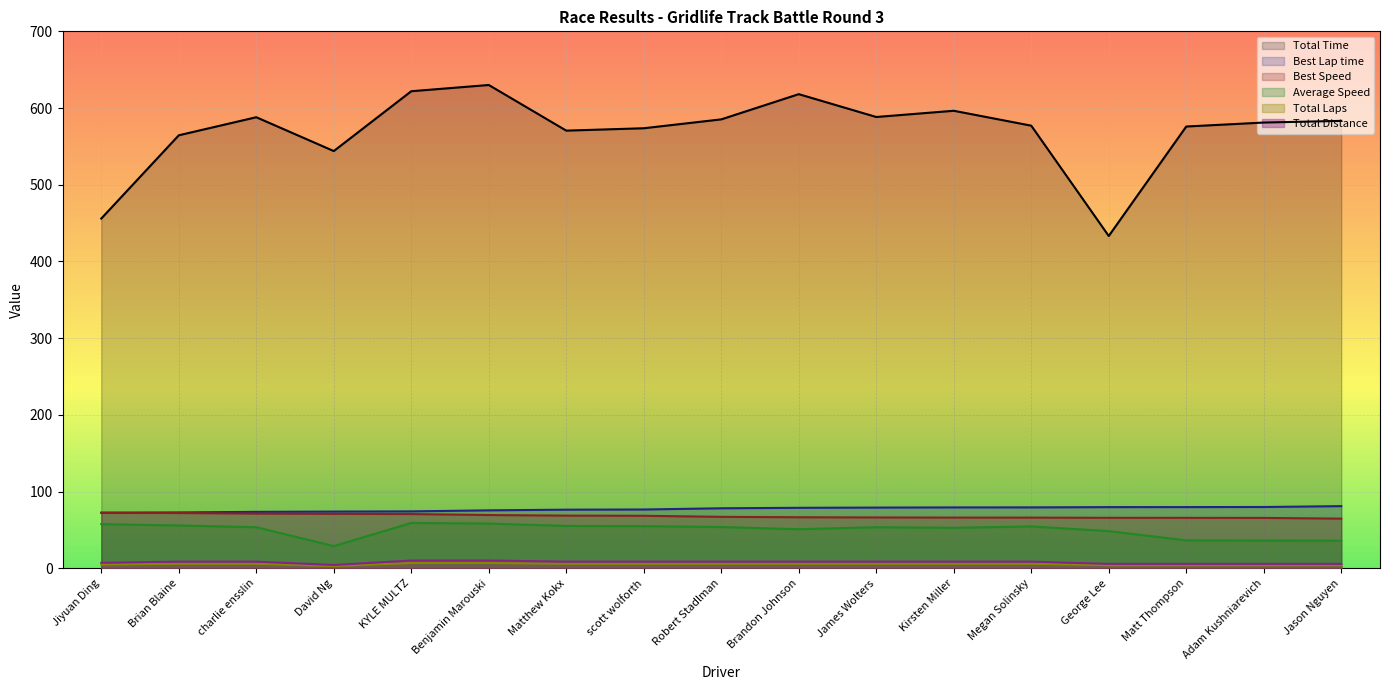

The value of Average Speed at scott wolforth is 35.2. True or false?

False